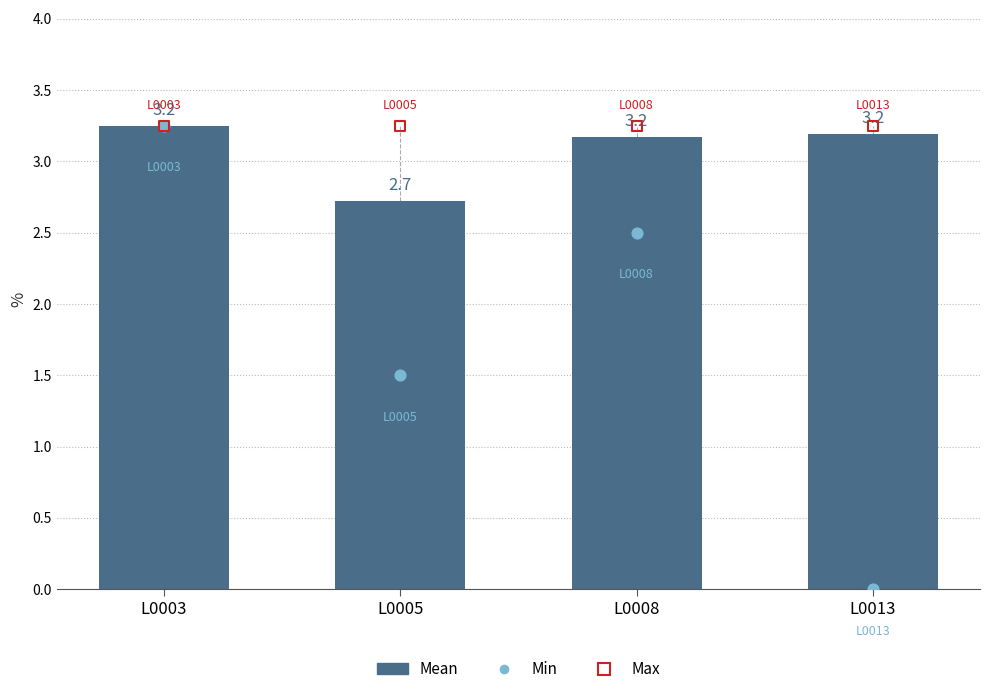

Which series has the widest spread of Y values?

Min